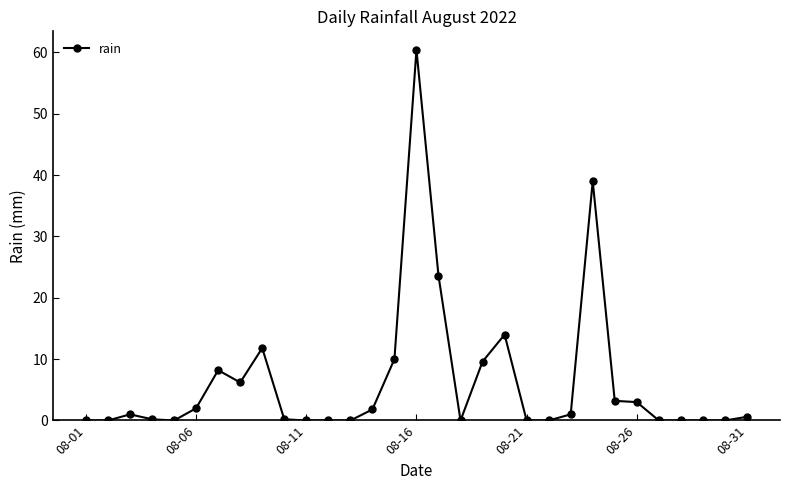

What is the maximum value shown in the chart?

60.4